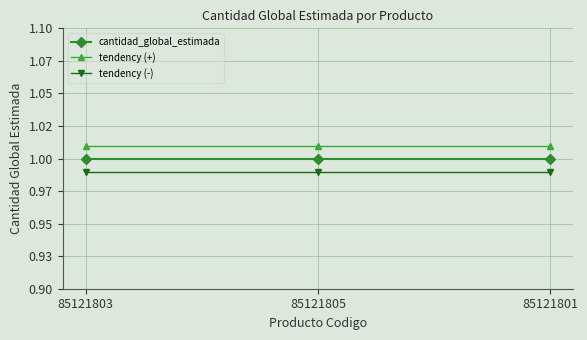

Does the chart have visible grid lines?

Yes